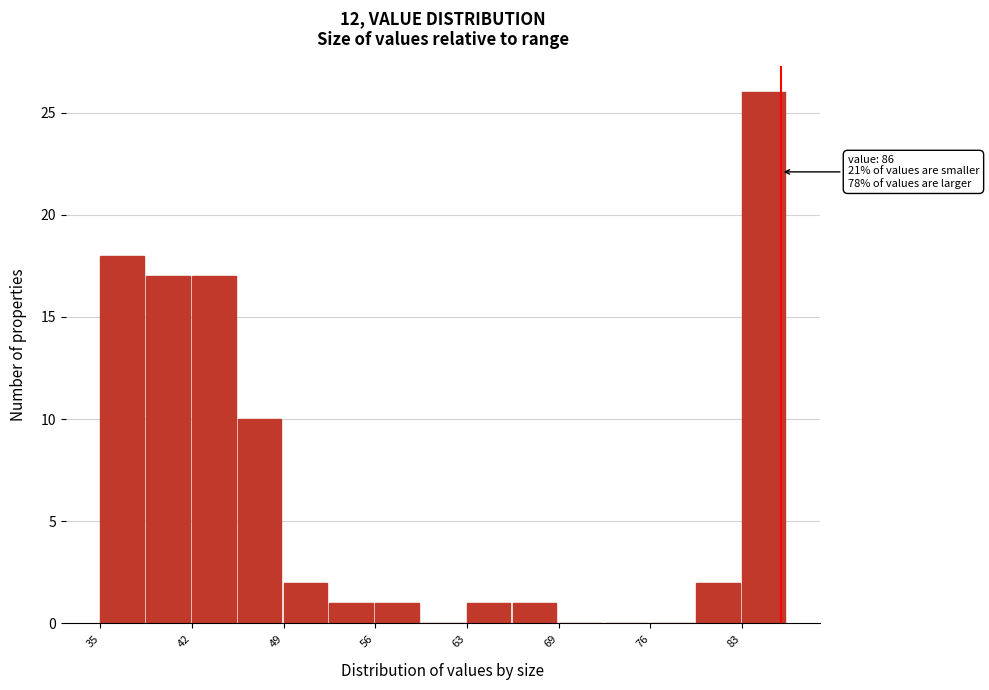

Read against the x-axis, roughly where is the centre of the tallest bar?

85